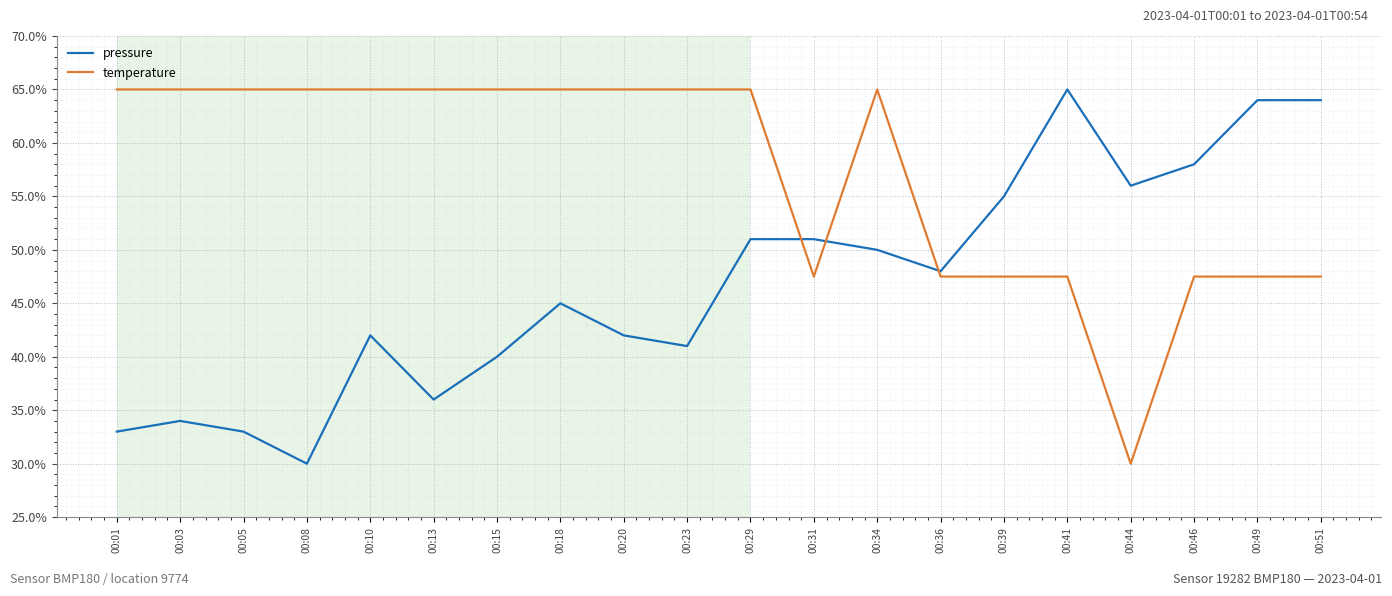

The value of pressure at 00:23 is 58.0. True or false?

False